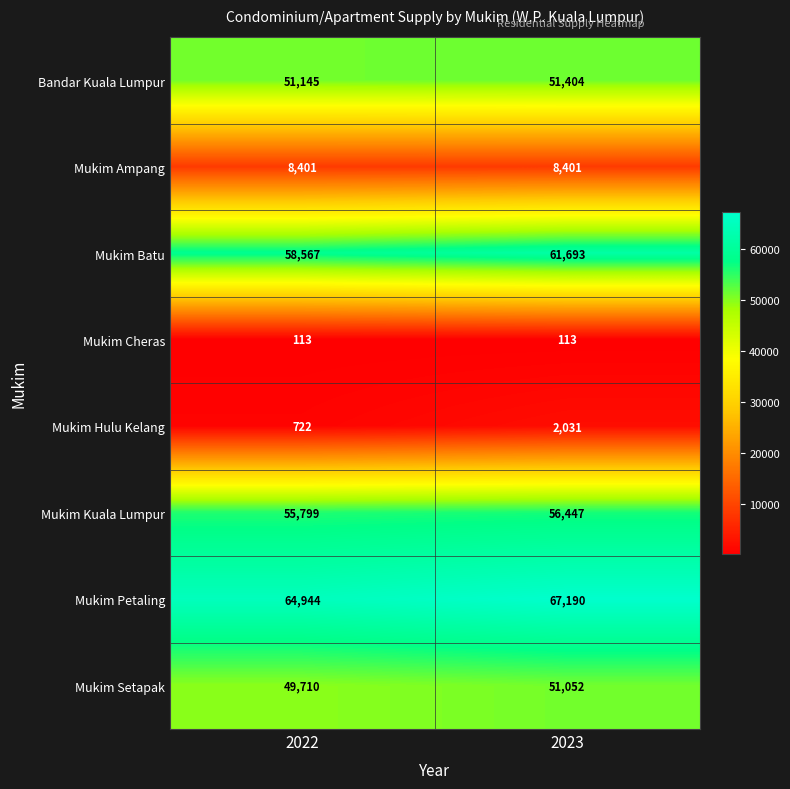

What is the maximum value shown in the chart?

67190